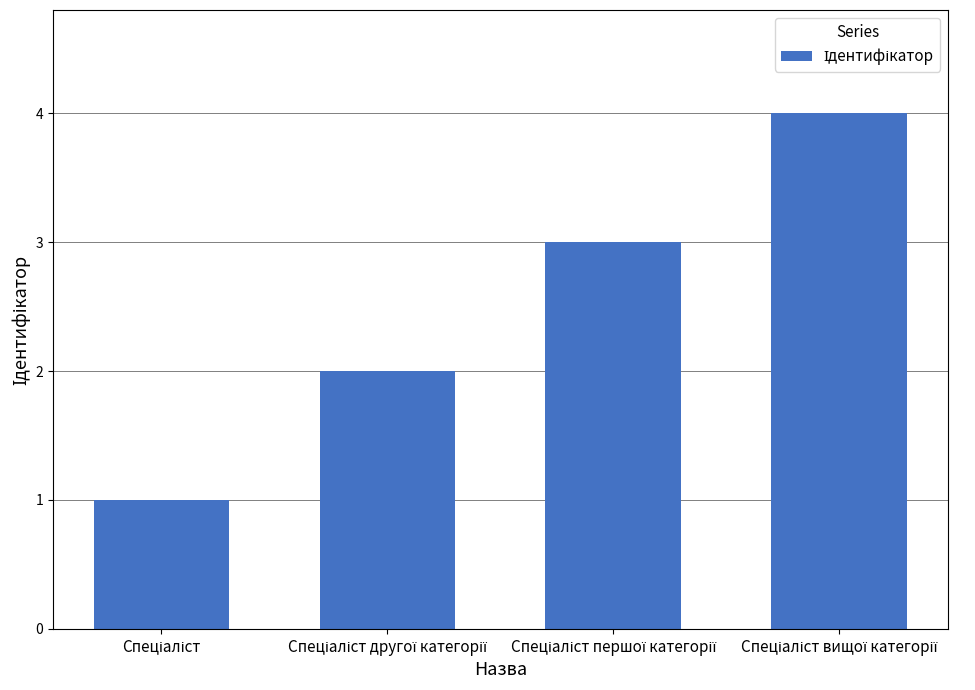

What is the smallest value displayed?

1